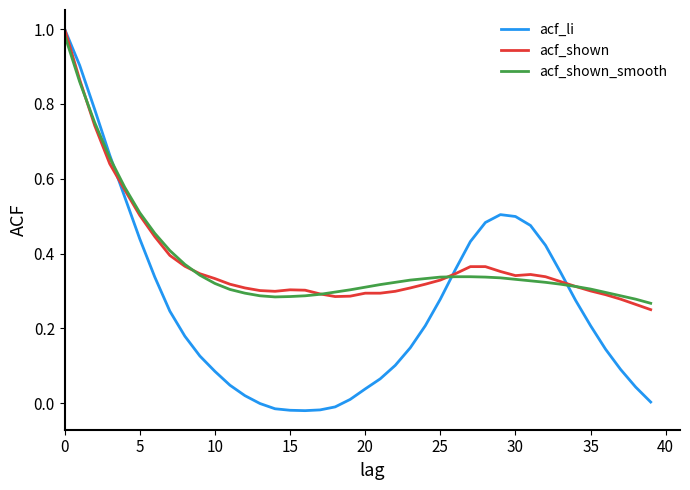

What are all the series names shown in the legend?

acf_li, acf_shown, acf_shown_smooth